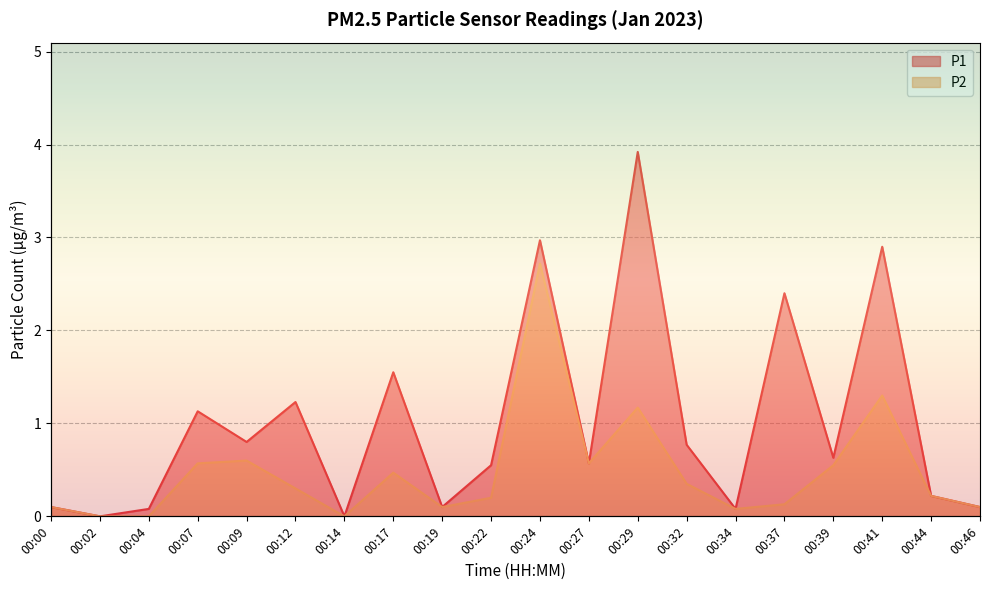

How many lines are shown in the chart?

2